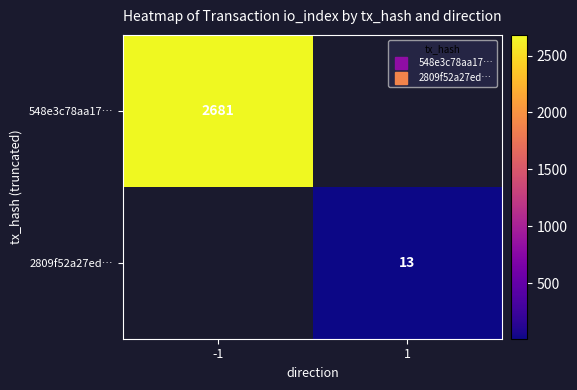

At how many categories does at least one series exceed 1513?

1